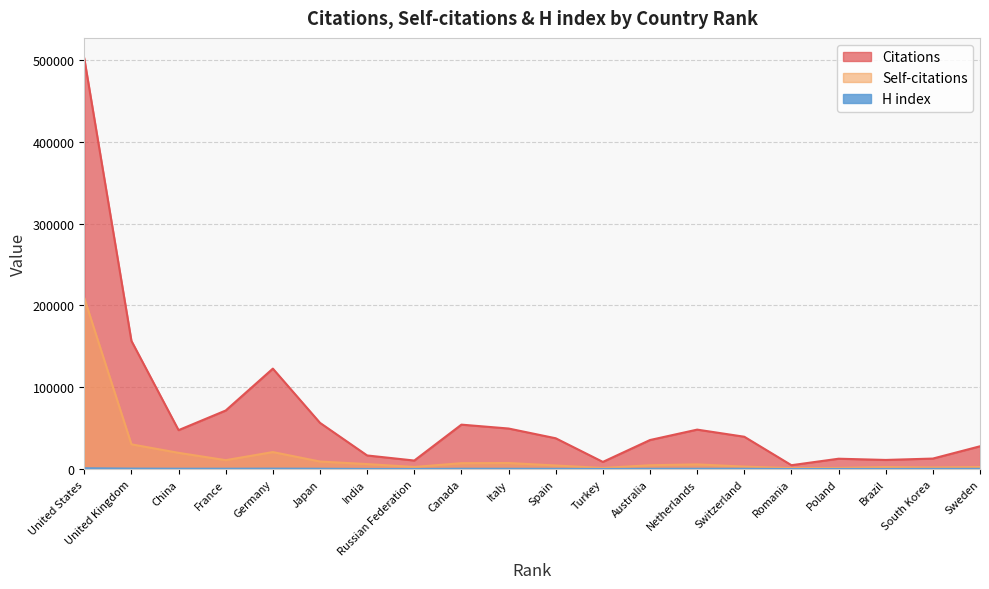

Which category has the highest value across all series?

United States